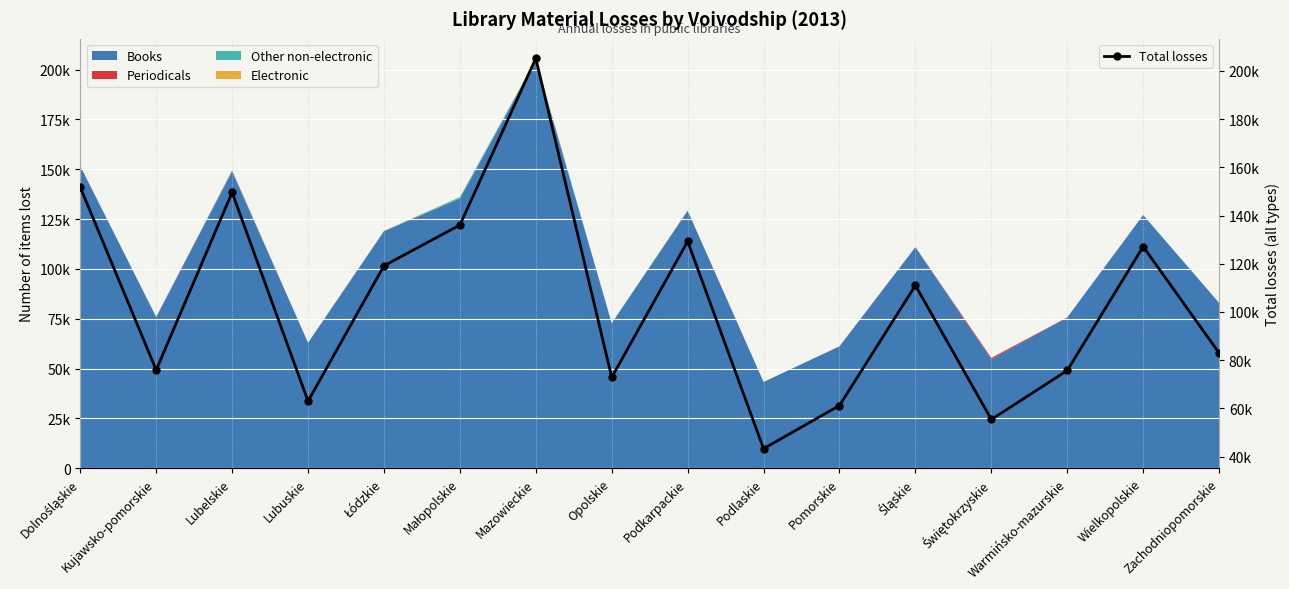

Where is the first local maximum?

Lubelskie